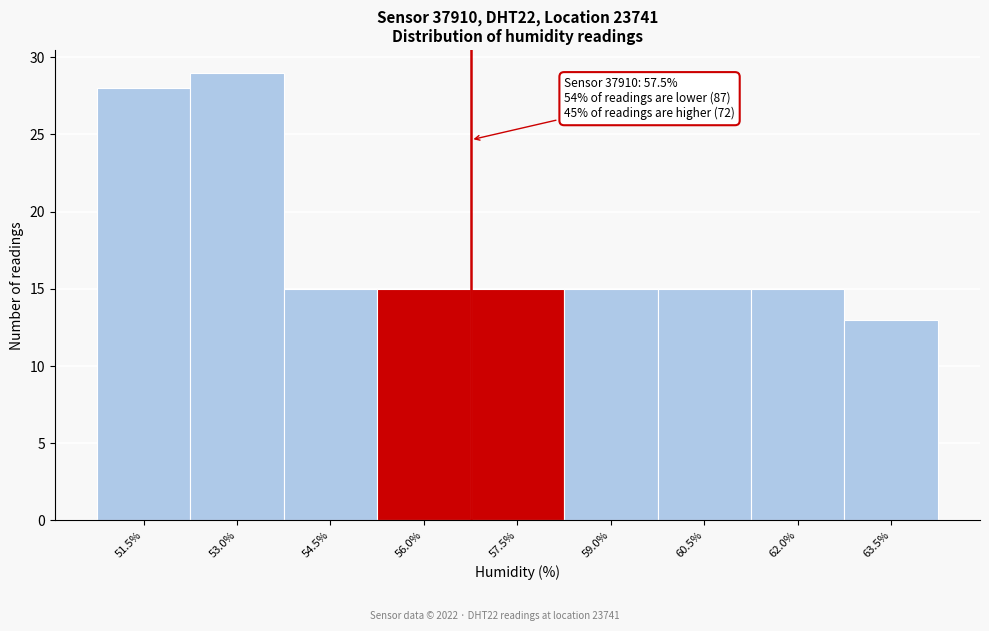

Reading right to left, transcribe all the data shown in this chart.

63.5%=13	62.0%=15	60.5%=15	59.0%=15	57.5%=15	56.0%=15	54.5%=15	53.0%=29	51.5%=28